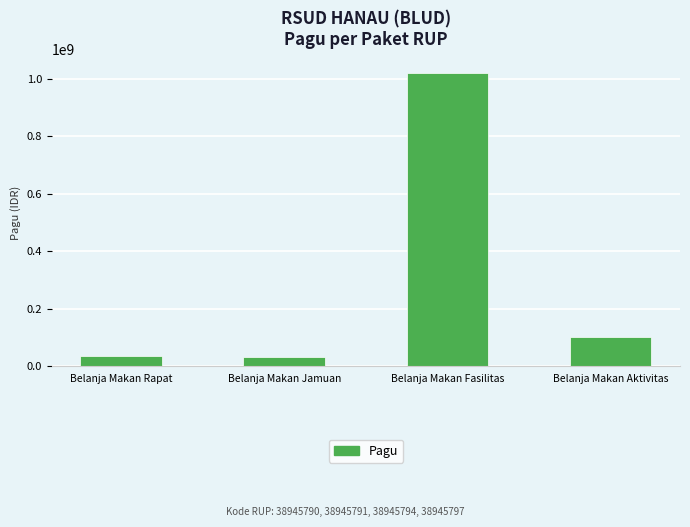

What is the value of the 2nd bar from the left?

30000000